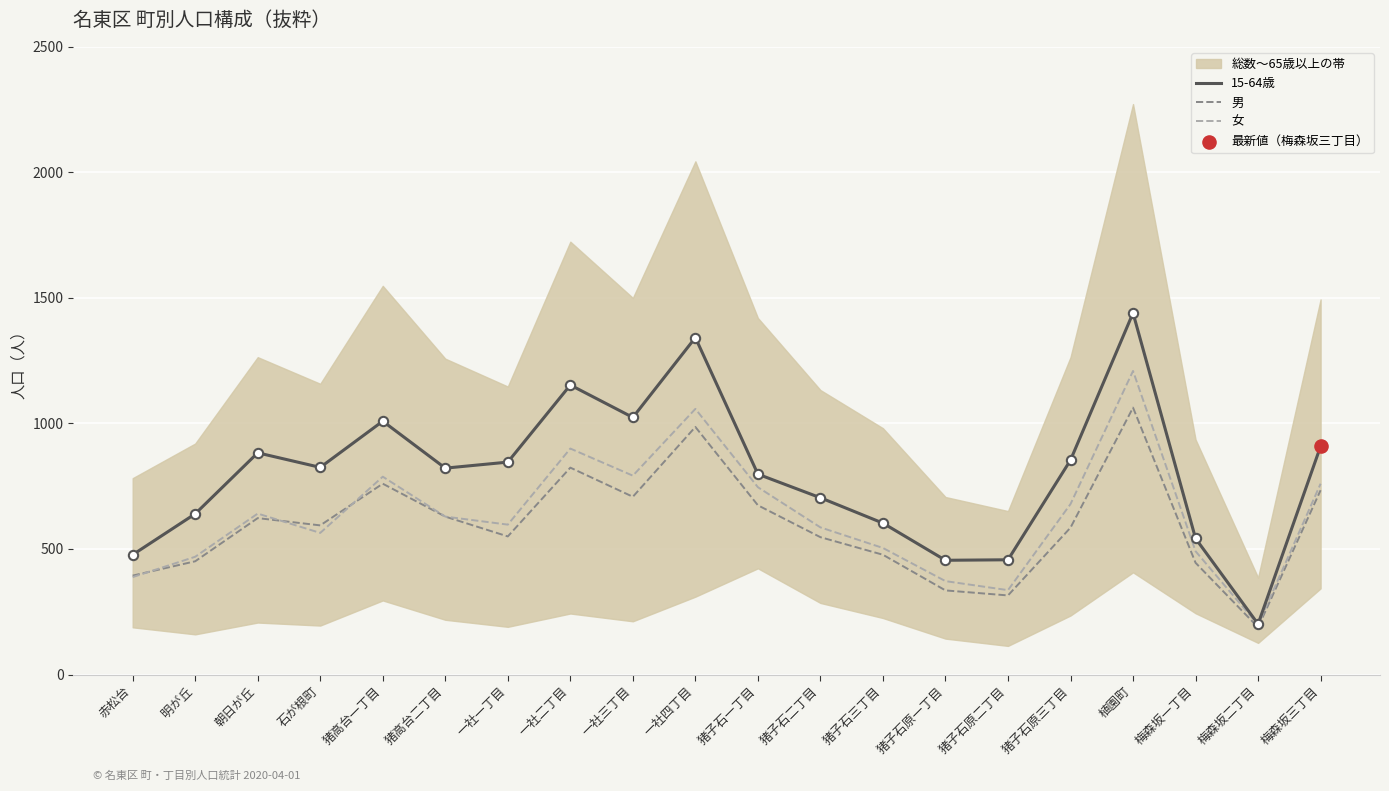

Which series reaches the minimum Y coordinate?

男